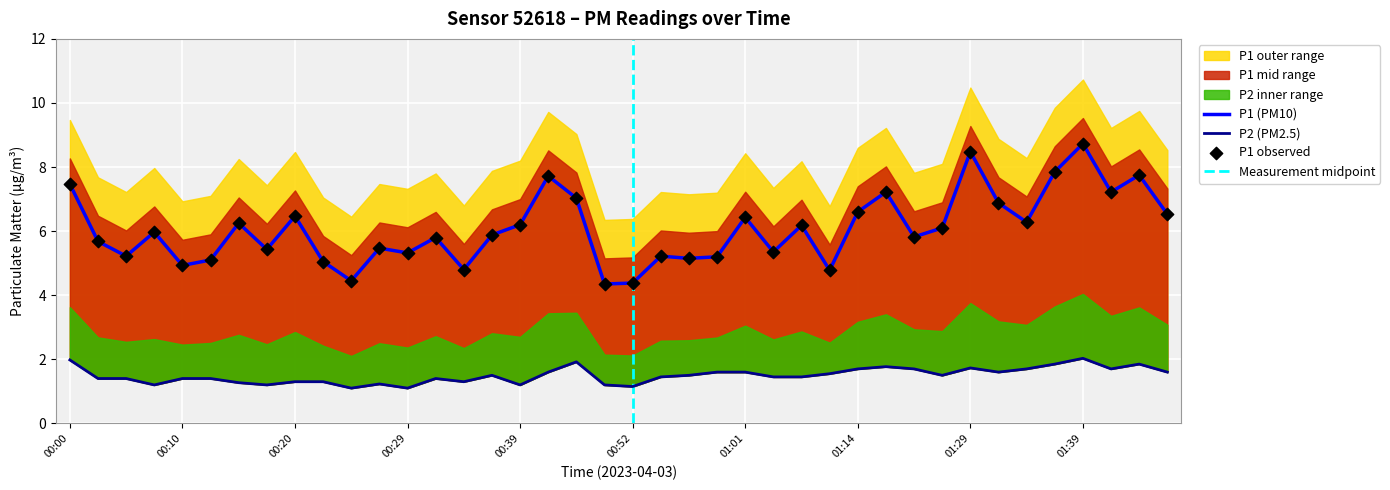

What is the total value across all series at 01:43?

9.6